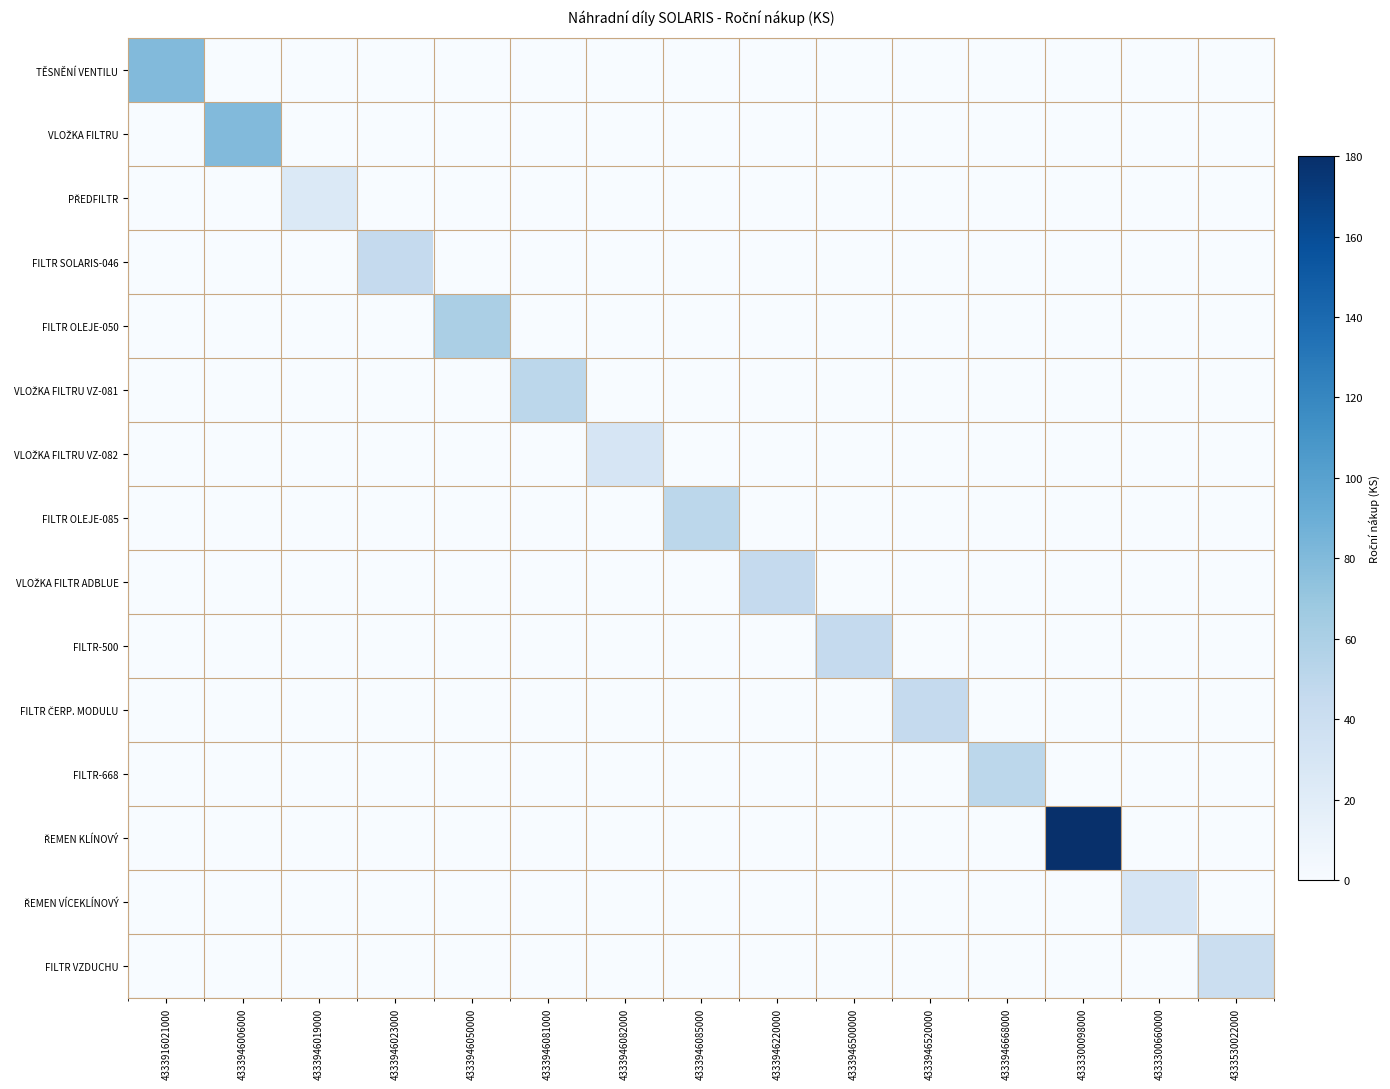

Rank the series by their maximum value, from highest to lowest.

ŘEMEN KLÍNOVÝ, TĚSNĚNÍ VENTILU, VLOŽKA FILTRU, FILTR OLEJE-050, VLOŽKA FILTRU VZ-081, FILTR OLEJE-085, FILTR-668, FILTR SOLARIS-046, VLOŽKA FILTR ADBLUE, FILTR-500, FILTR ČERP. MODULU, FILTR VZDUCHU, VLOŽKA FILTRU VZ-082, ŘEMEN VÍCEKLÍNOVÝ, PŘEDFILTR